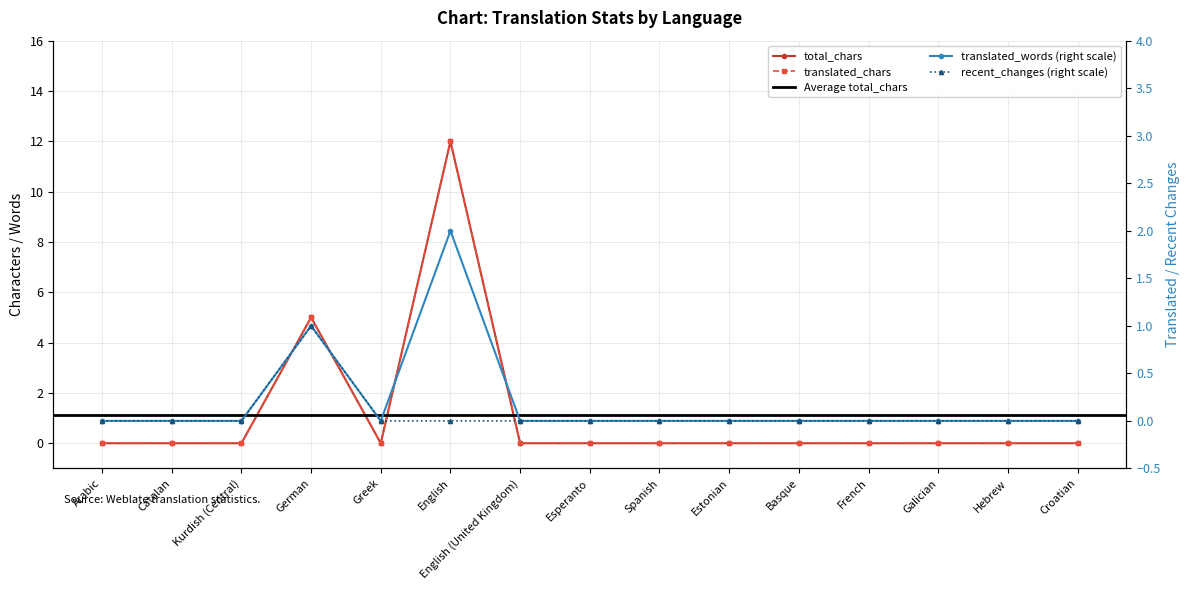

The value of translated at Esperanto is -1. True or false?

False